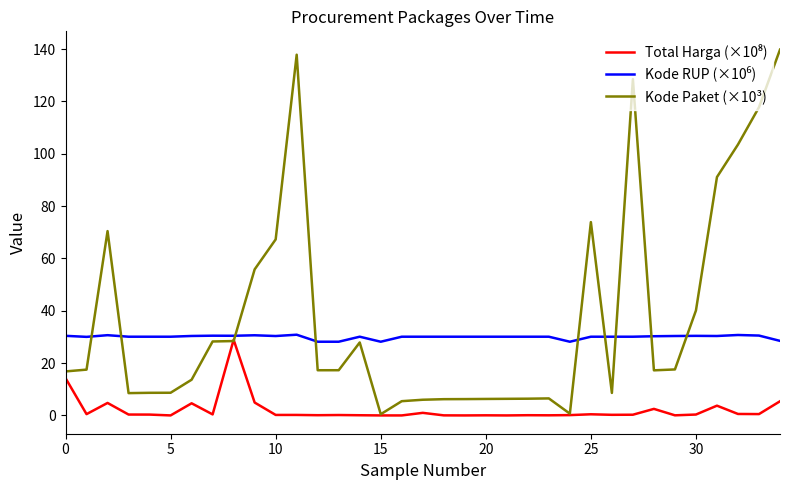

Which series has the largest total across all categories?

Kode Paket (×10³)